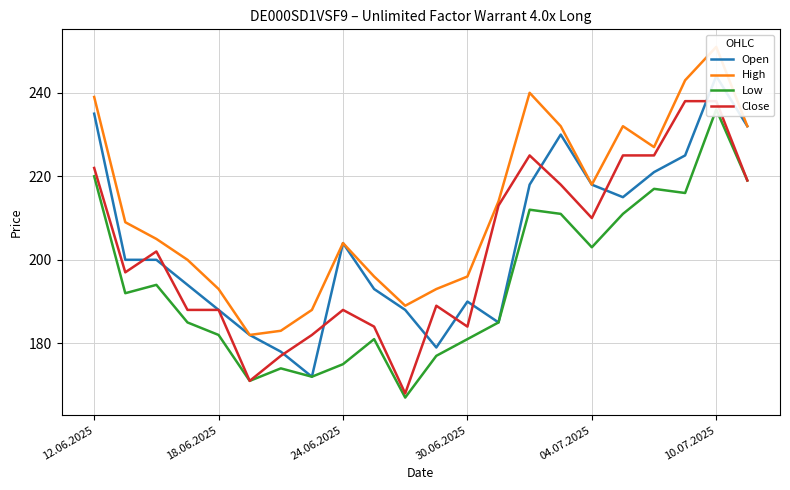

How many categories are shown in the chart?

22